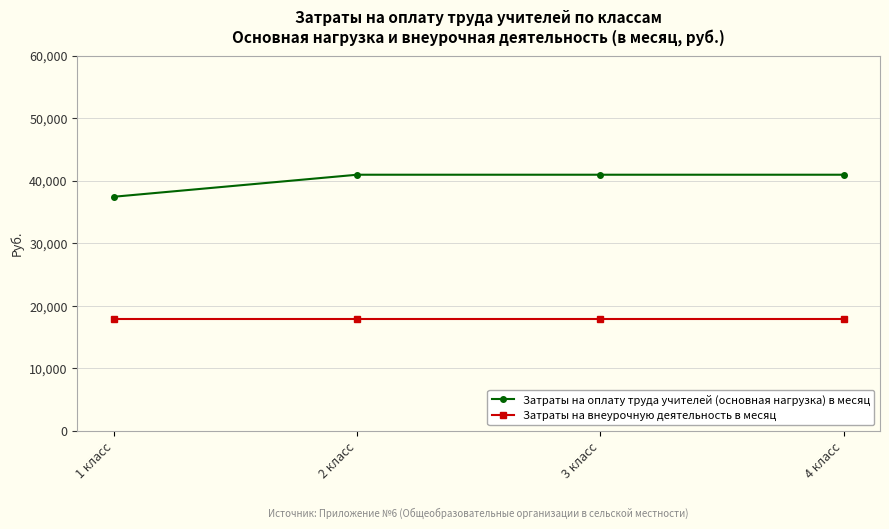

Does the chart have visible grid lines?

Yes